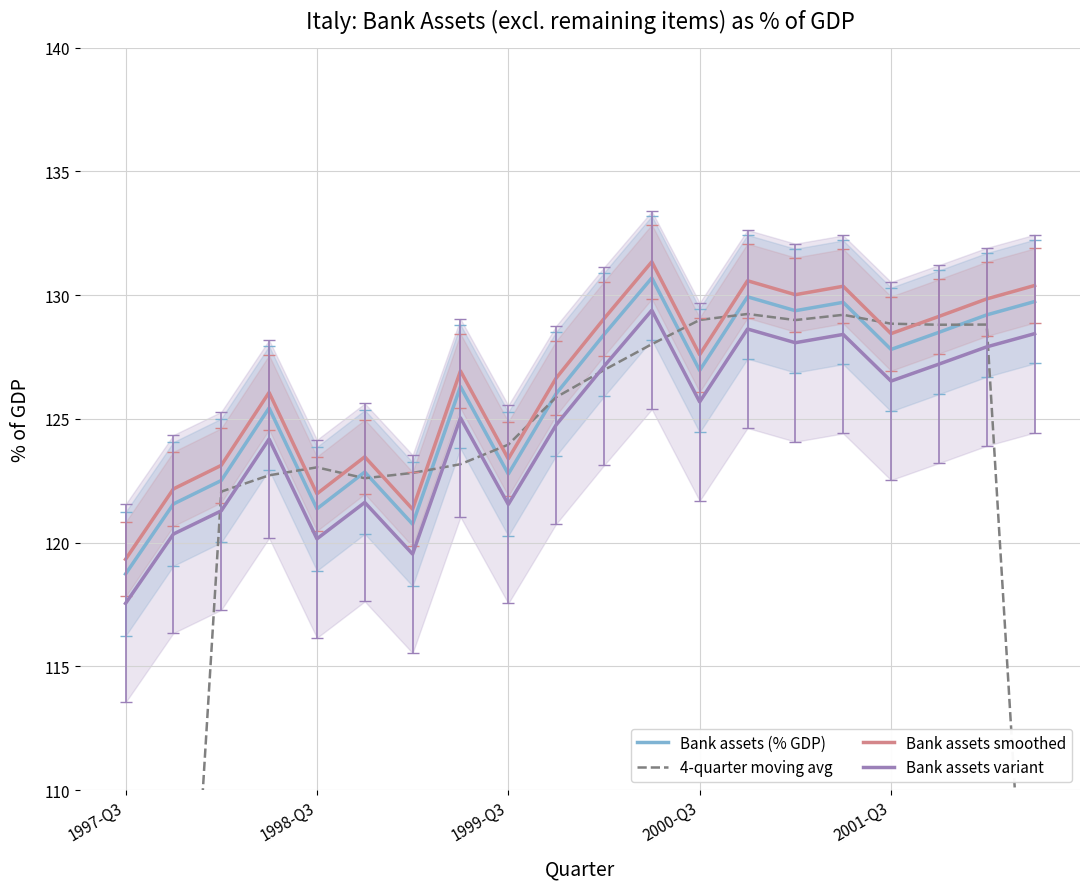

Which series changed the most between 11 and 18?

Bank assets smoothed